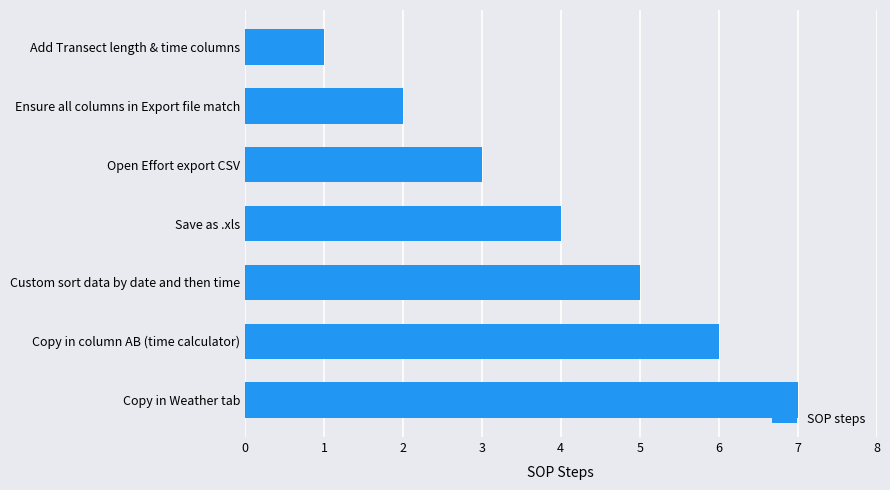

Rank the categories by value from highest to lowest.

Copy in Weather tab, Copy in column AB (time calculator), Custom sort data by date and then time, Save as .xls, Open Effort export CSV, Ensure all columns in Export file match, Add Transect length & time columns